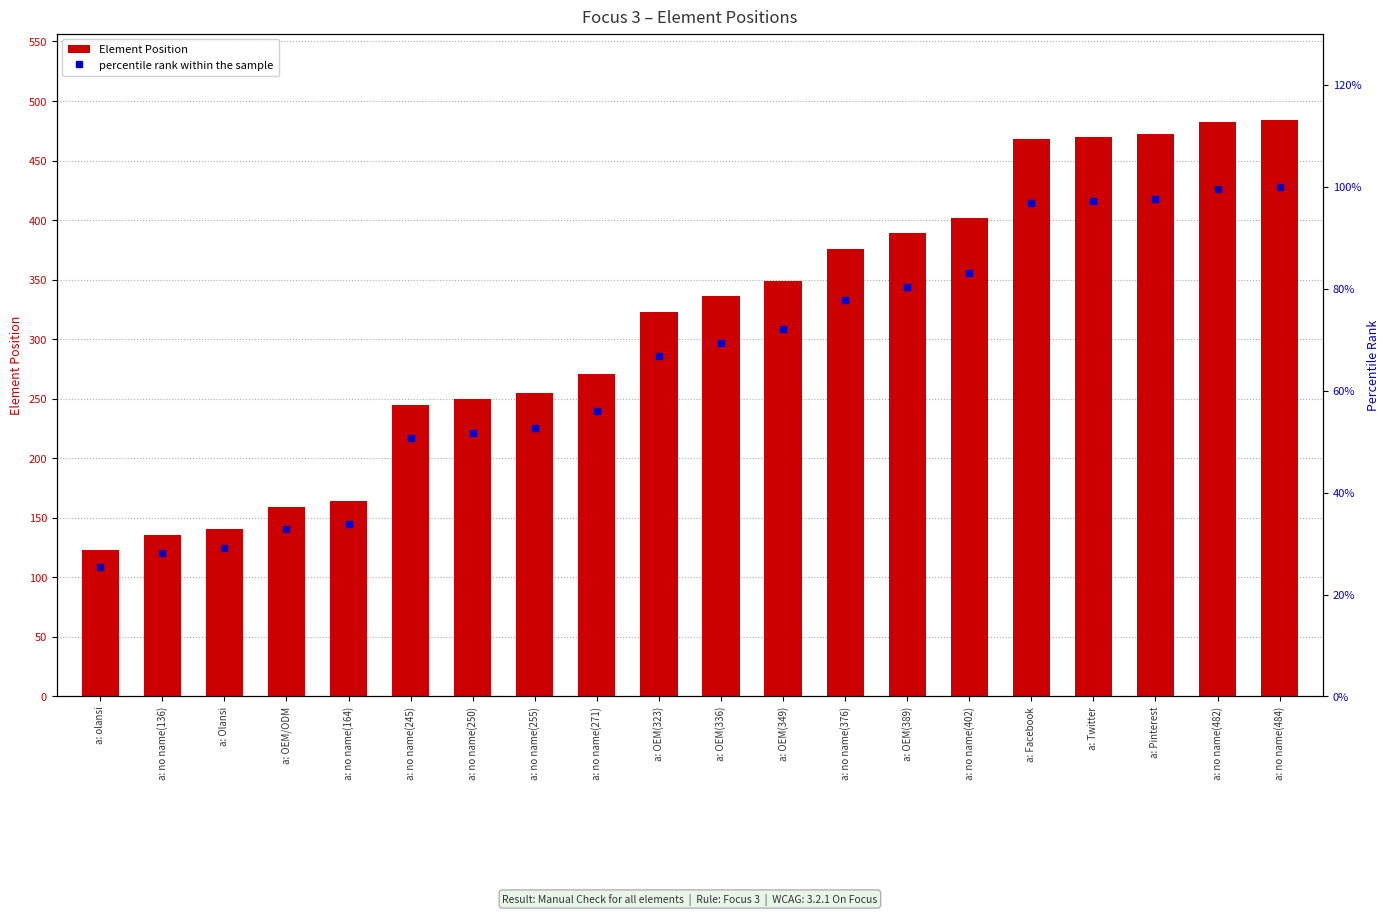

Rank the series at a: no name(255) from lowest to highest value.

percentile rank within the sample, Element Position